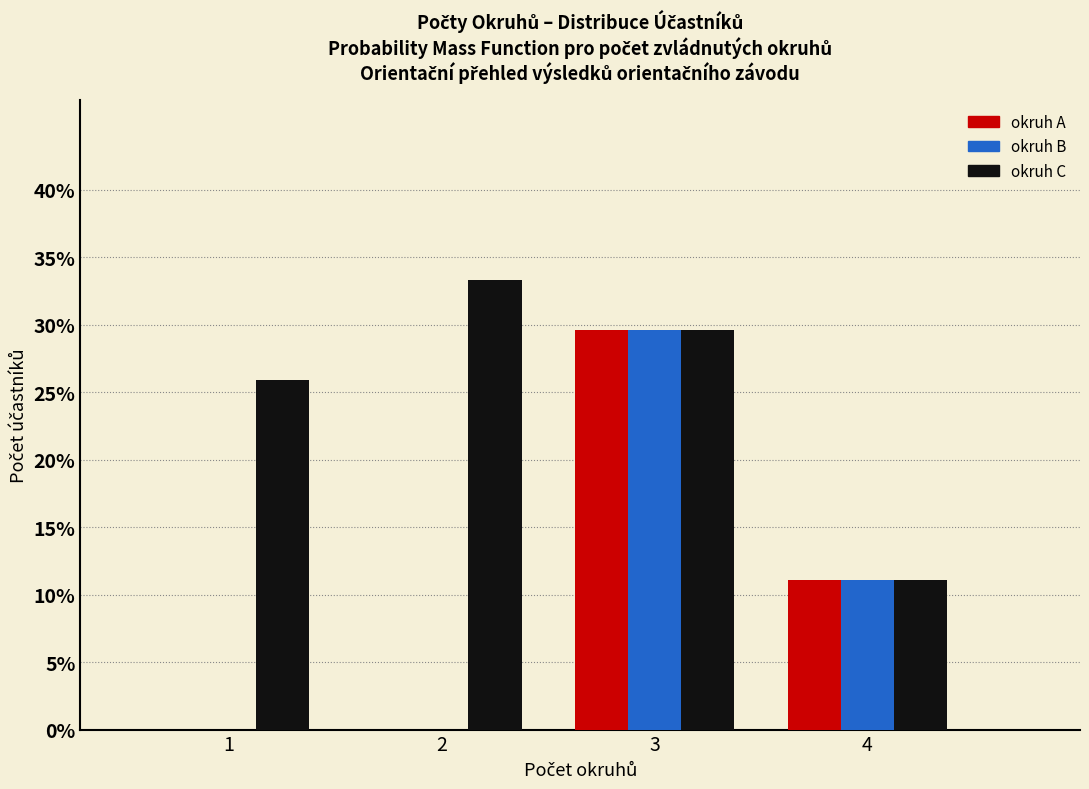

Reading left to right, transcribe all the data shown in this chart.

okruh A: 1=0.0	2=0.0	3=29.6	4=11.1
okruh B: 1=0.0	2=0.0	3=29.6	4=11.1
okruh C: 1=25.9	2=33.3	3=29.6	4=11.1